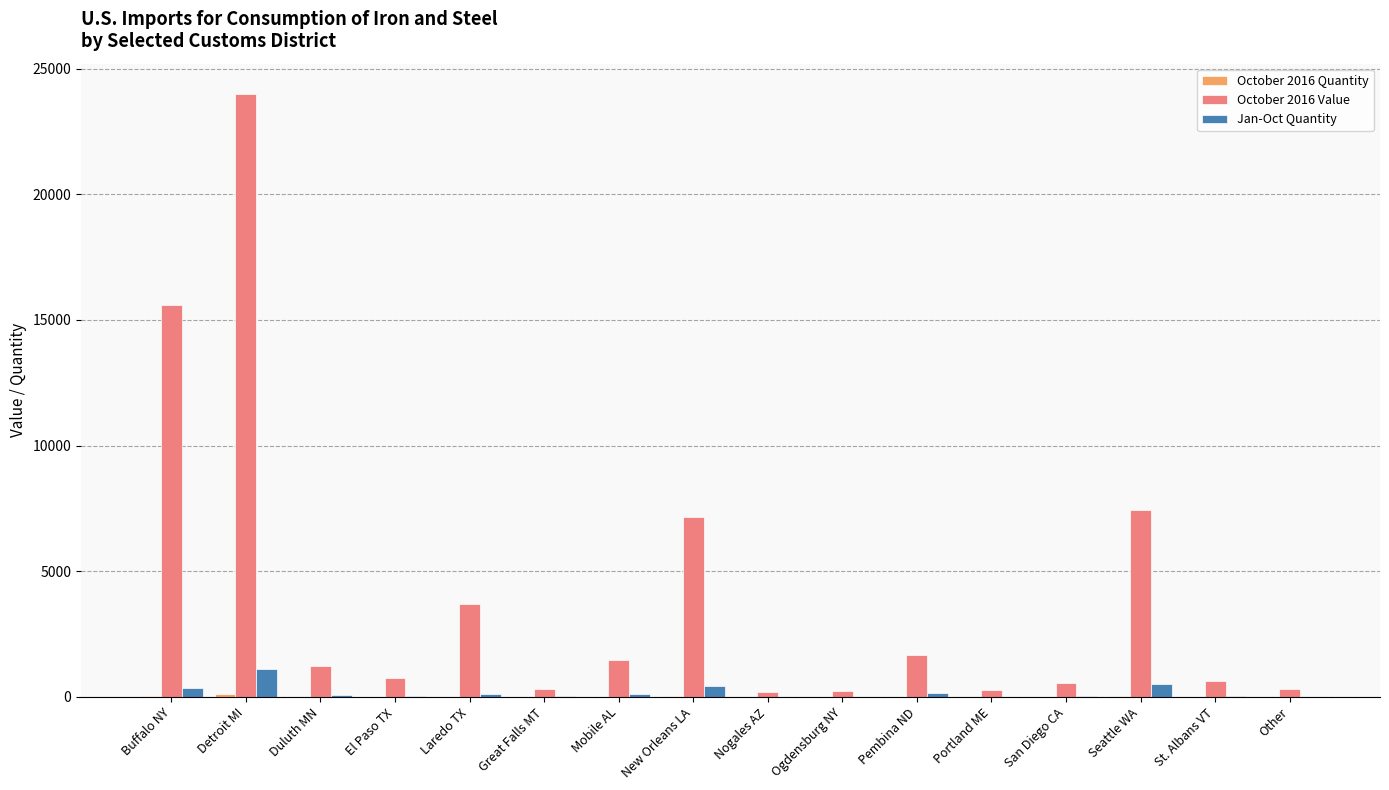

Which series has the largest total across all categories?

October 2016 Value